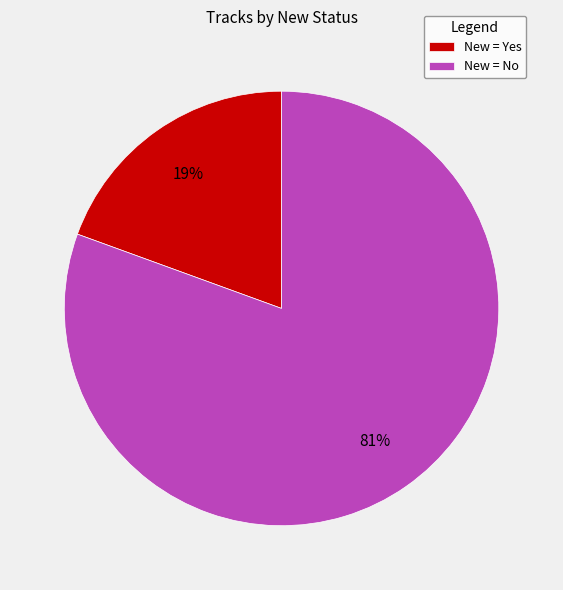

How many segments does this pie chart have?

2